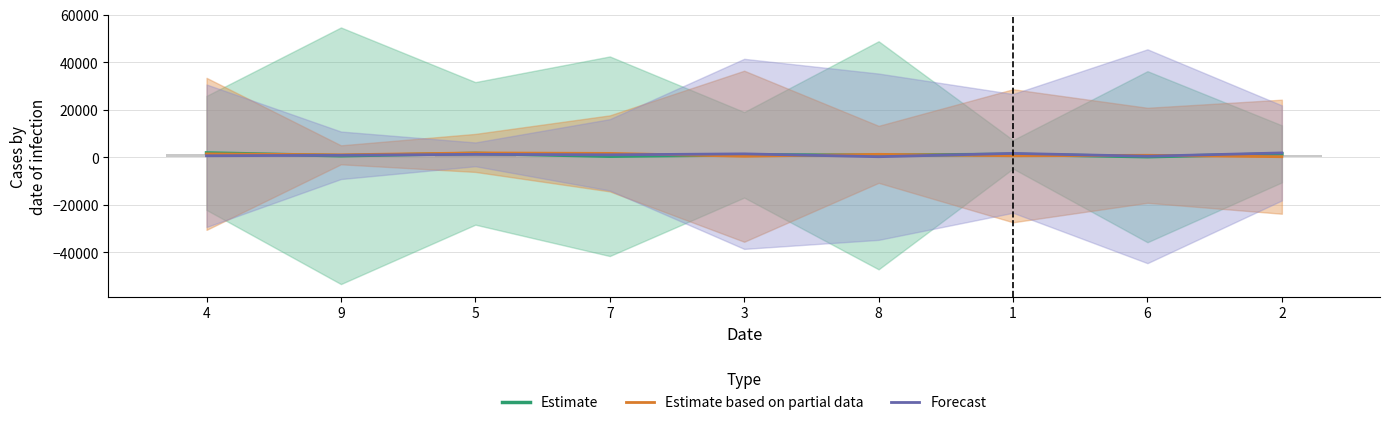

Reading left to right, list all the values displayed in this chart.

Estimate: 1800	600	1600	400	1000	800	1200	200	1400
Estimate based on partial data: 1400	1000	1800	1600	400	1200	600	800	200
Forecast: 600	800	1200	1000	1400	200	1600	400	1800